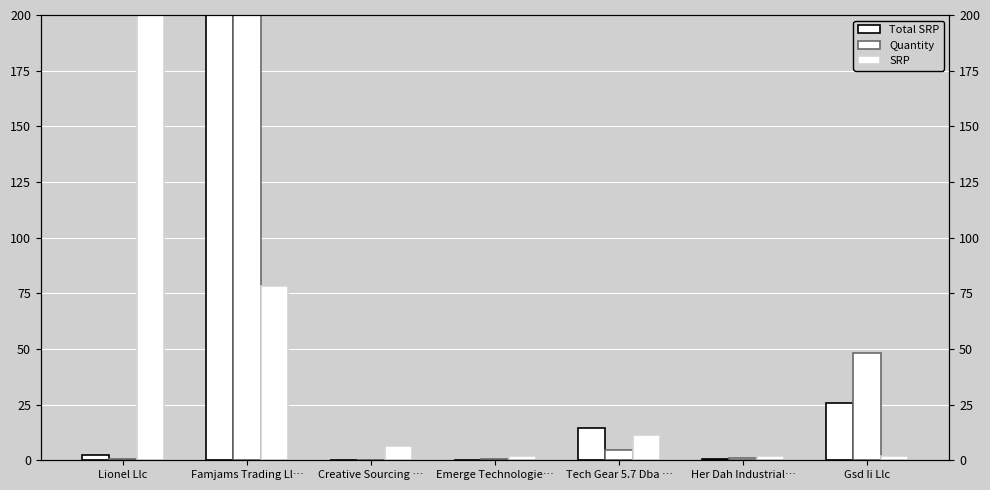

How many data points in Total SRP are less than 2?

3